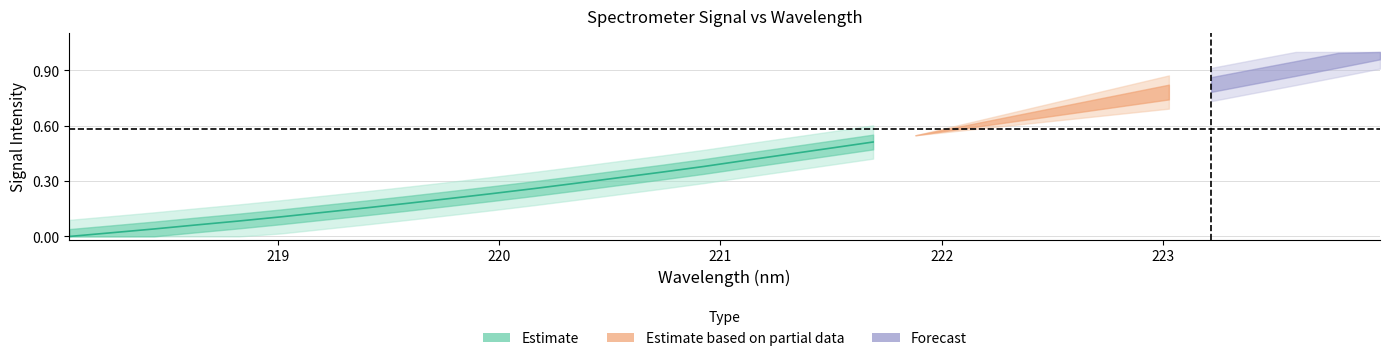

Is it true that the value at 222 is 0.1?

False